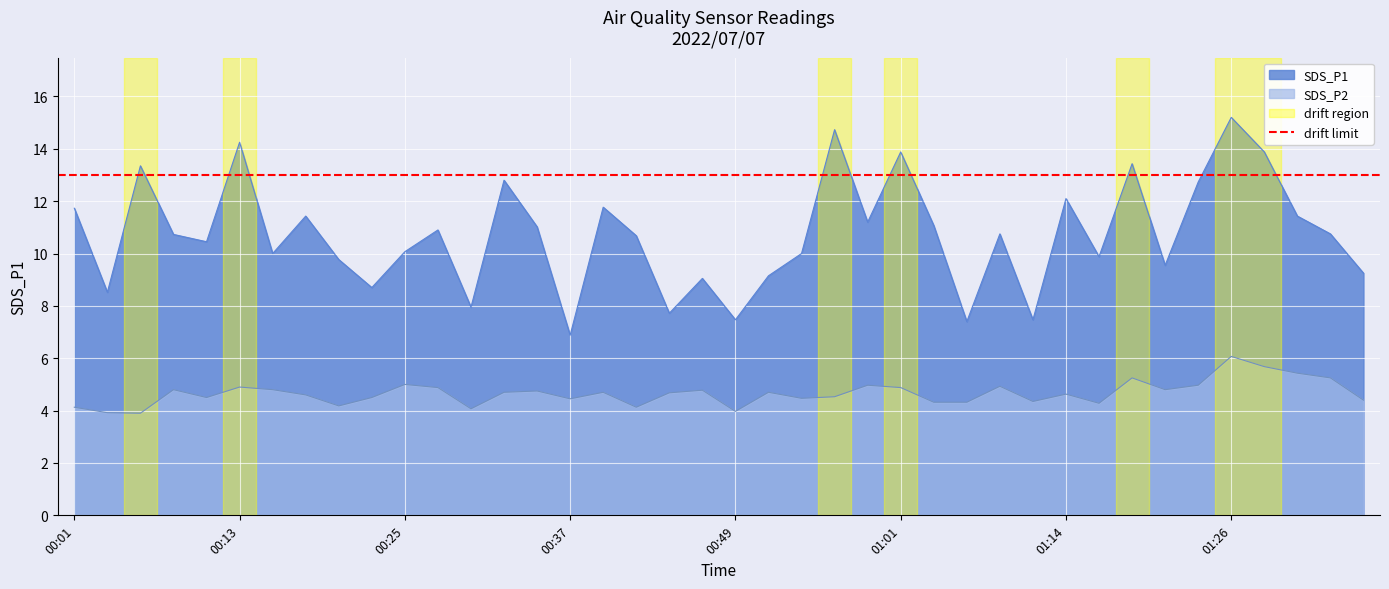

Which series has the largest total across all categories?

SDS_P1